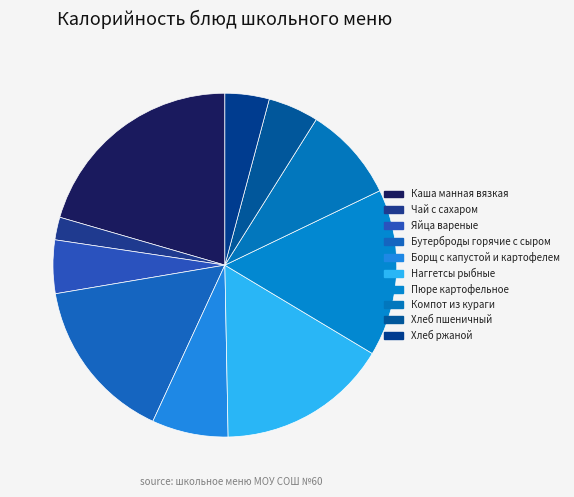

Which slice is the largest?

Каша манная вязкая